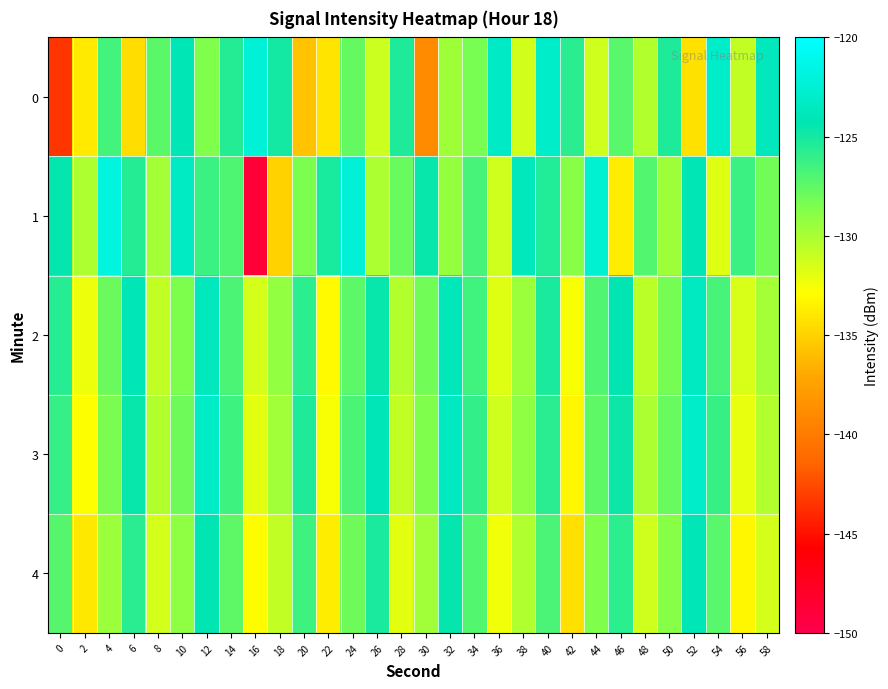

Which series changed the most between 12 and 38?

3